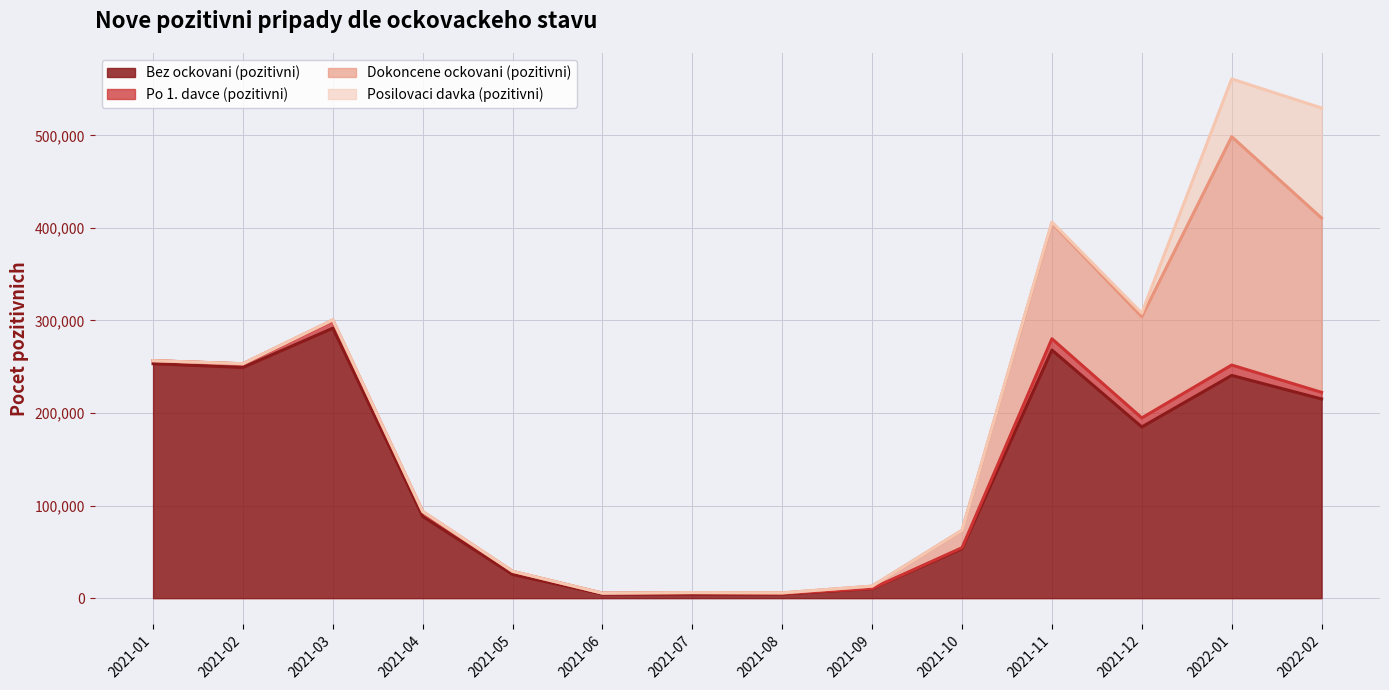

What is the label of the 7th point from the left?

2021-07